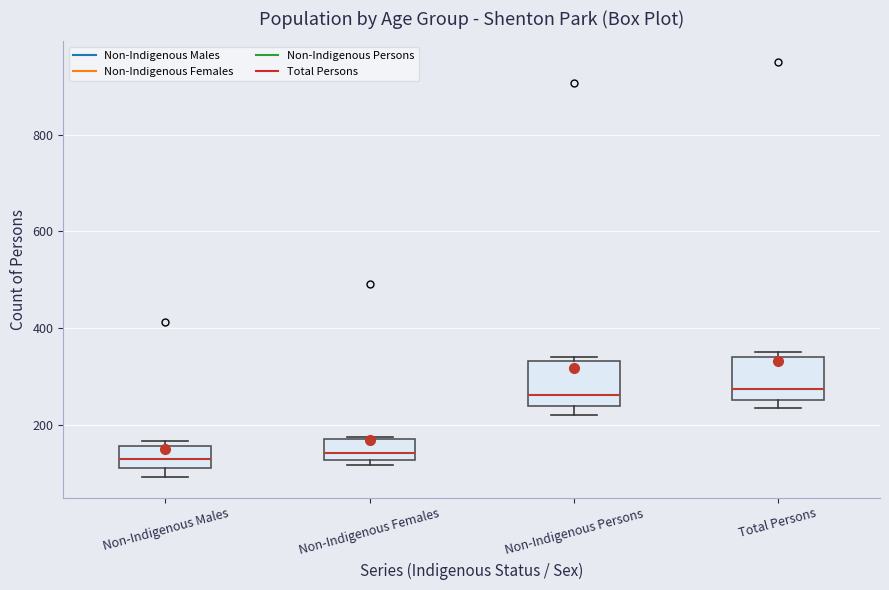

Where is the lower edge of the box for Total Persons on the y-axis? The values are not printed on the chart, so give them approximately, as read against the axis.

260